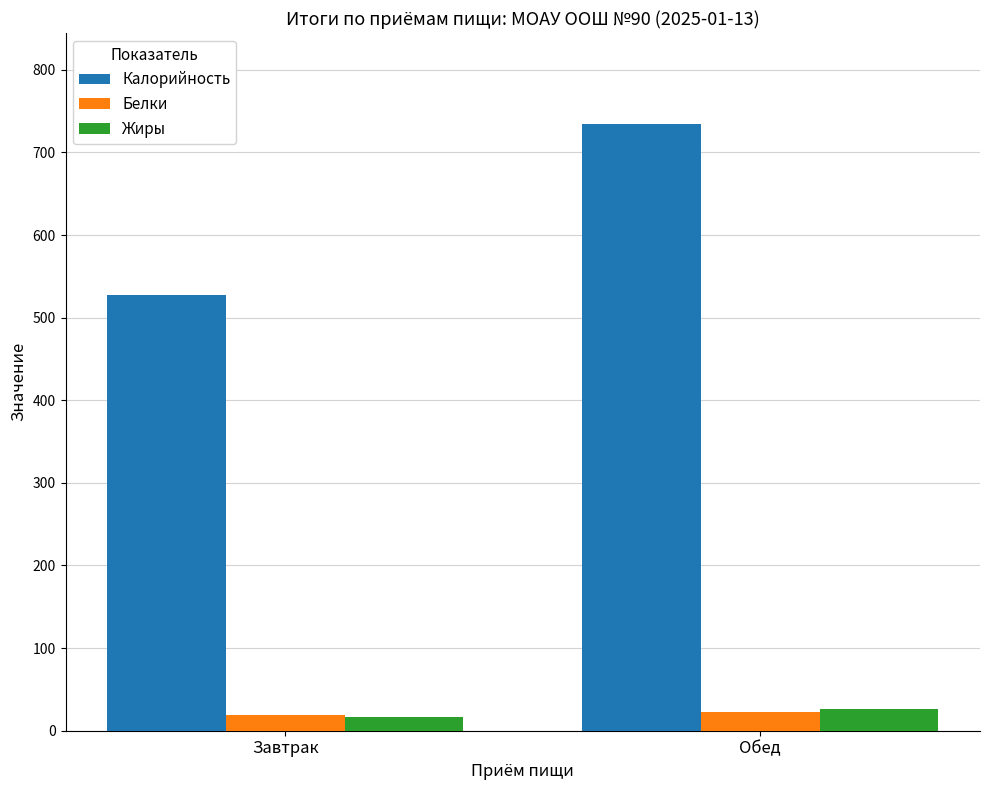

What position from the right is Обед?

1